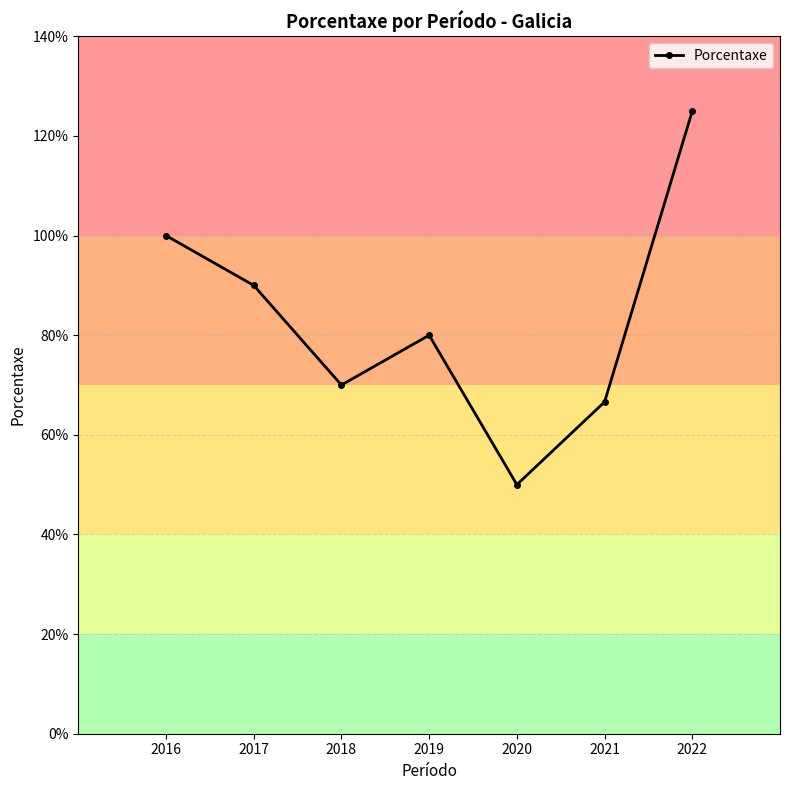

What is the sum of the values at 2022 and 2021?

191.6